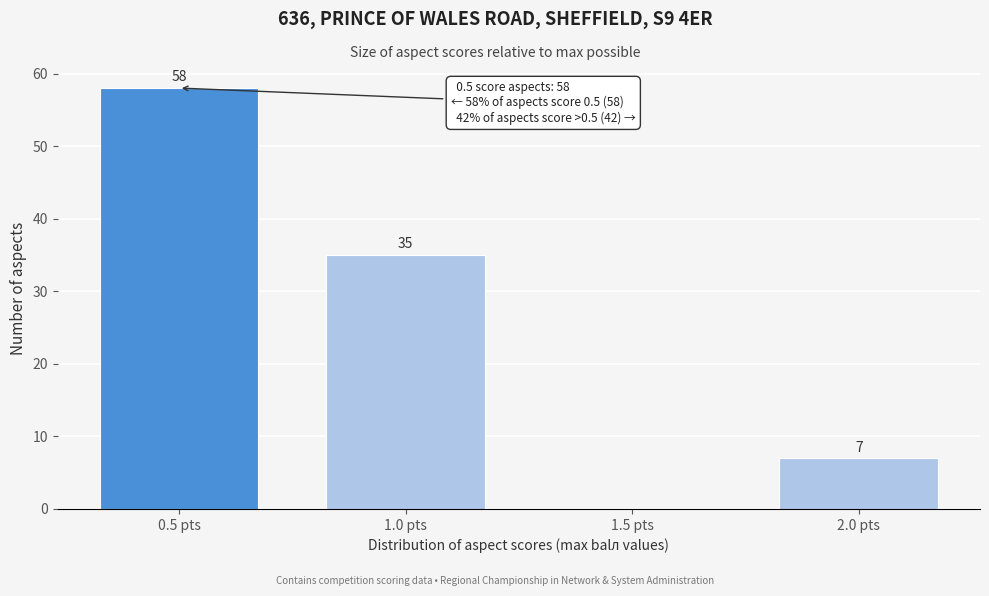

Reading right to left, list all the values displayed in this chart.

2.0 pts=7	1.5 pts=0	1.0 pts=35	0.5 pts=58